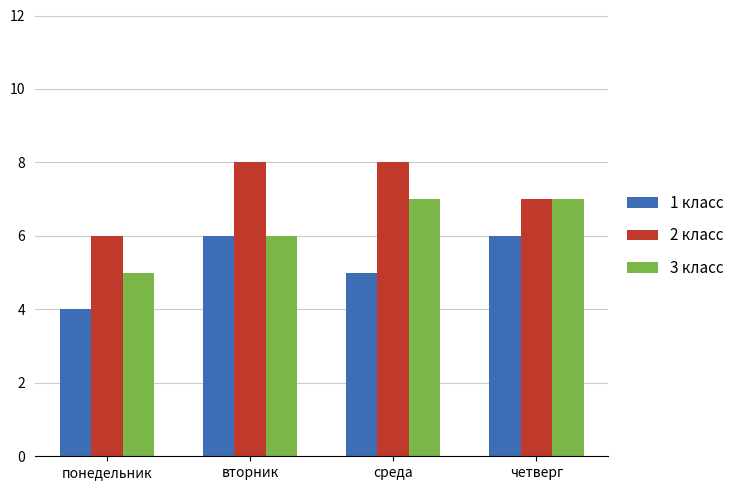

How many bars are there in each group?

3